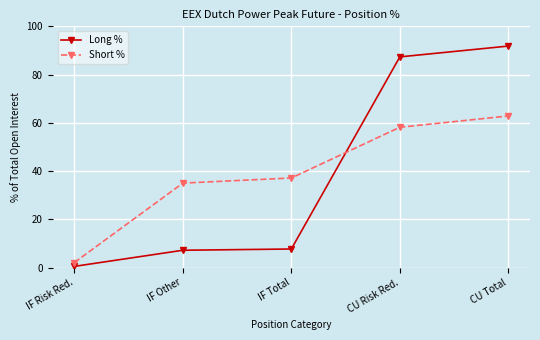

What is the maximum value for Short %?

62.9